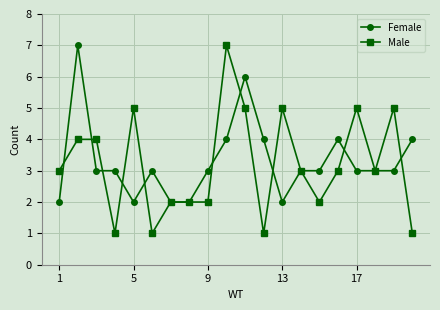

Which series has the widest spread of values?

Male